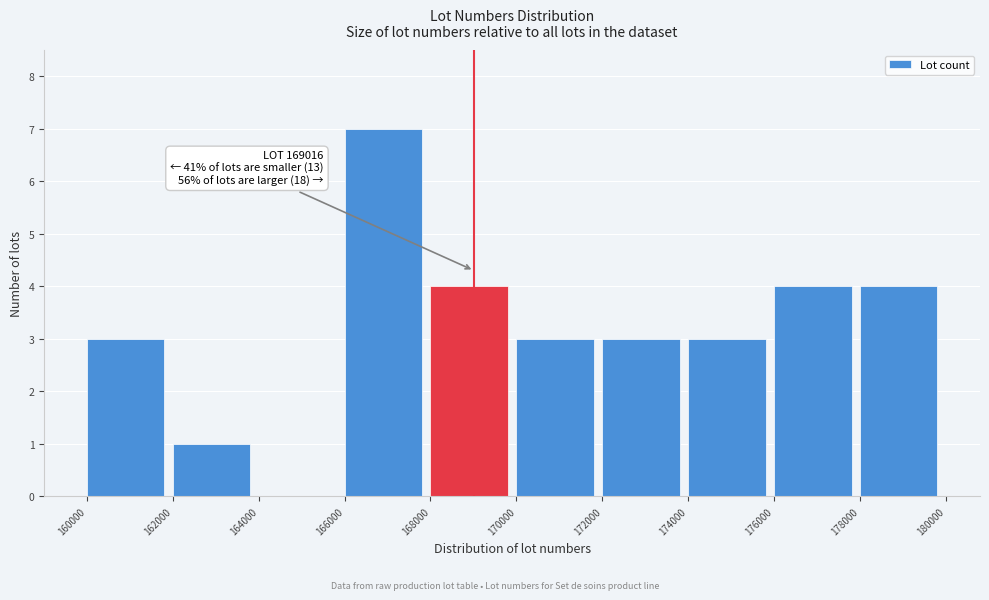

Which range on the x-axis has the tallest bar?

166000 to 168000